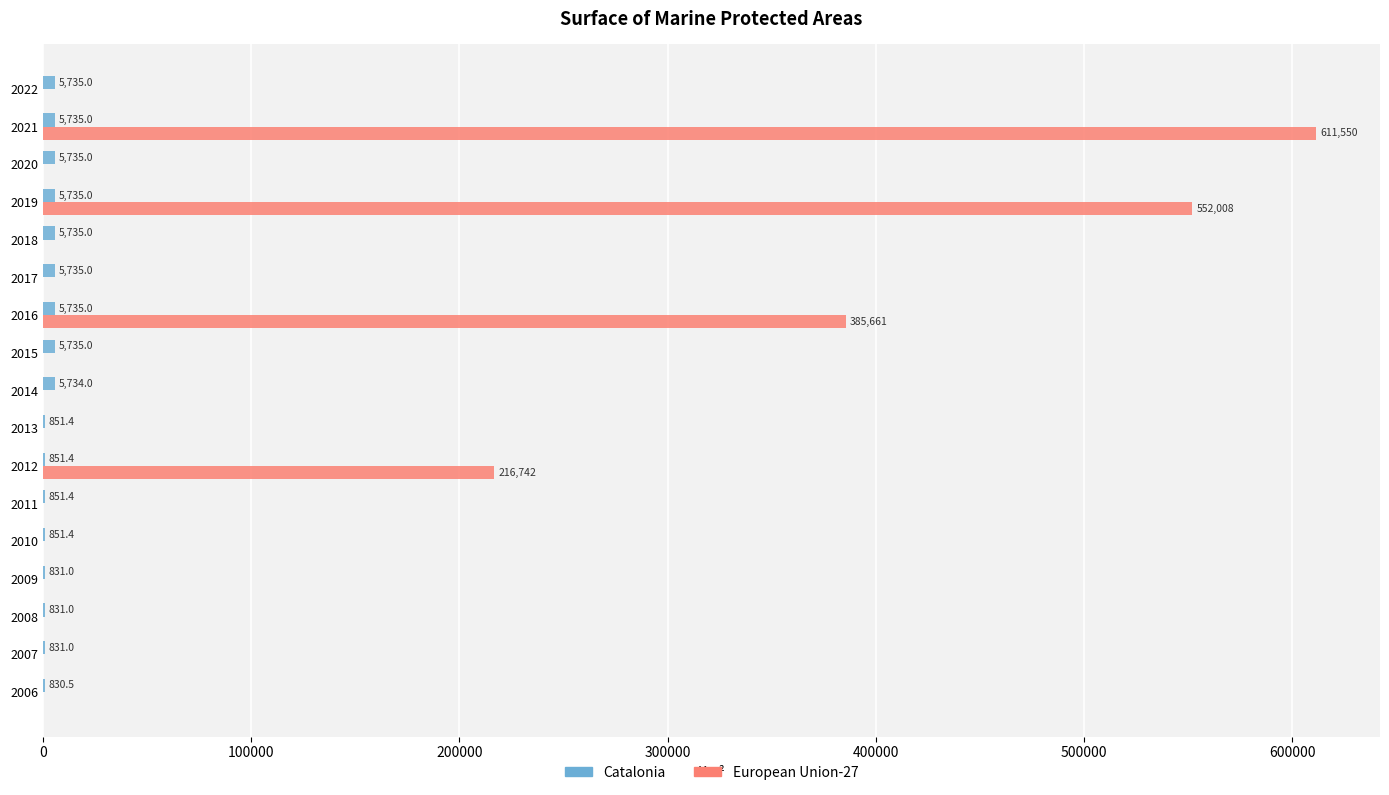

True or false: European Union-27 has a value of -217246.4 at 2015.

False